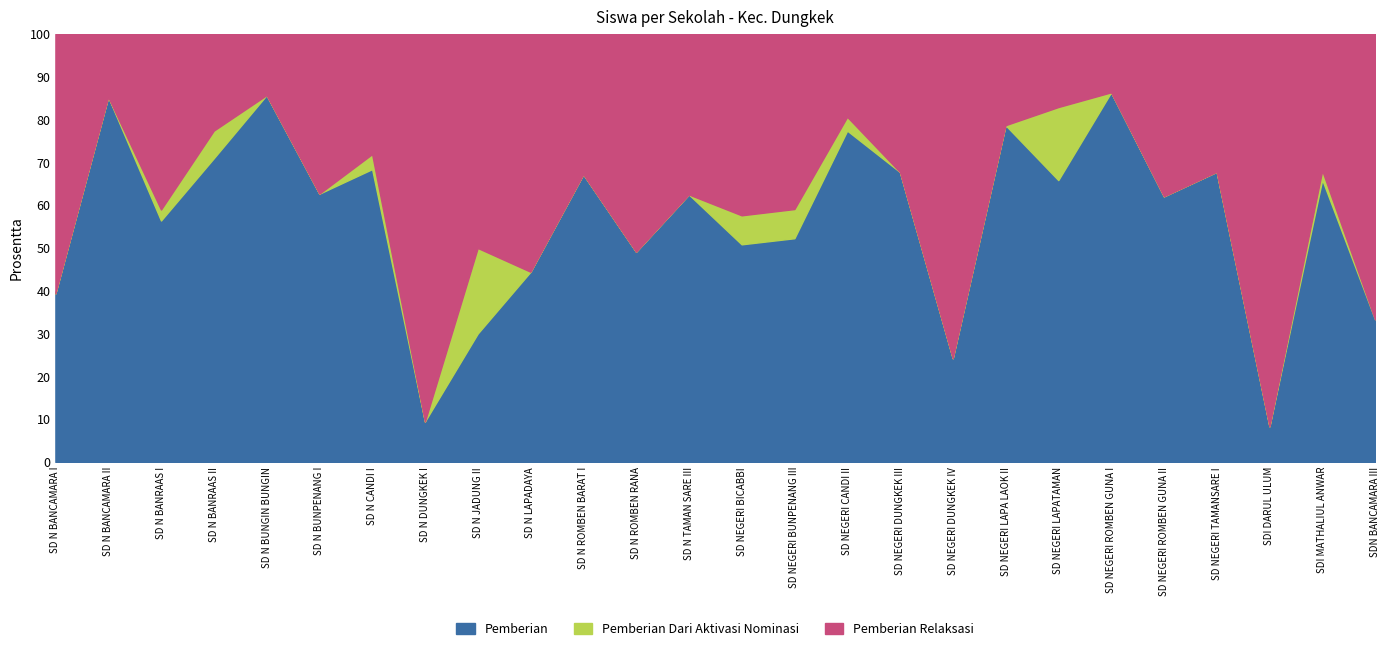

What is the highest value of the Pemberian series?

86.4